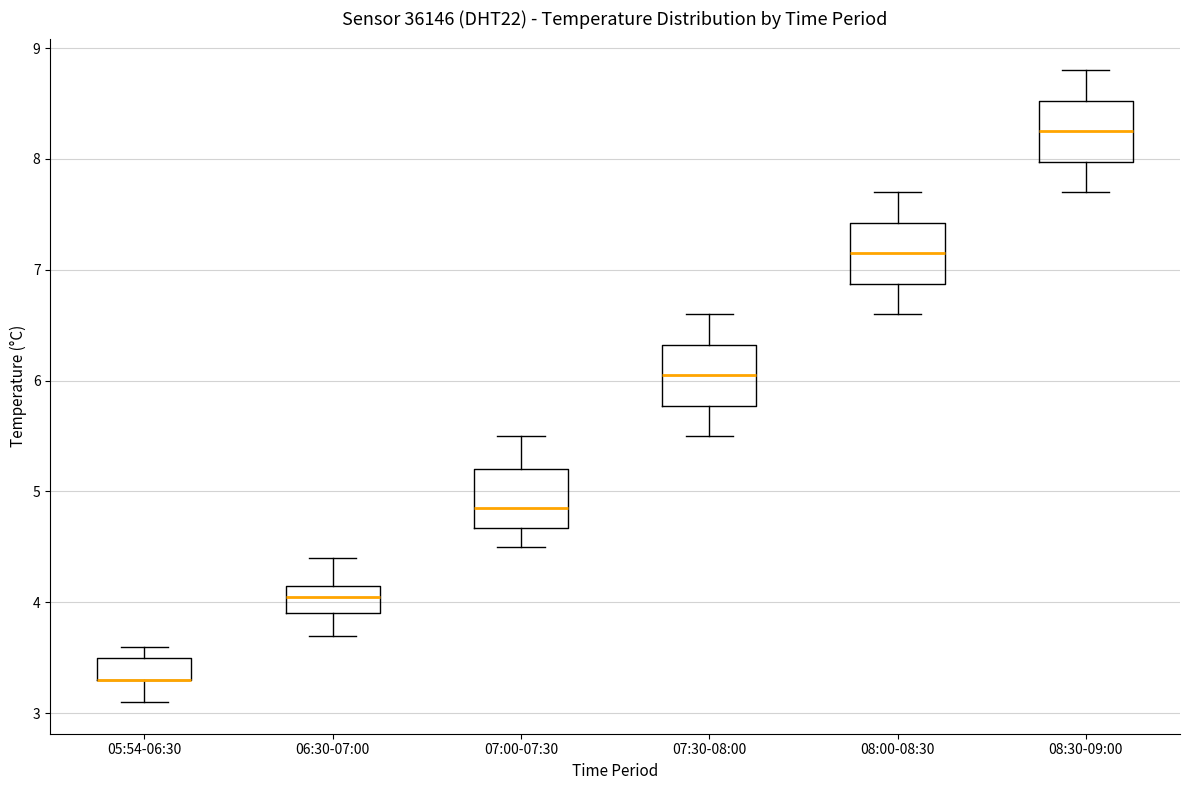

Reading left to right, transcribe this box plot: for each box, give where its median line is, the range the box spans, and where its two whiskers end, as read against the y-axis. The values are not printed on the chart, so give them approximately, as read against the axis.

05:54-06:30: median 3.3 (drawn on the box's lower edge), box 3.3 to 3.5, whiskers 3.1 to 3.6
06:30-07:00: median 4.1, box 3.9 to 4.2, whiskers 3.7 to 4.4
07:00-07:30: median 4.9, box 4.7 to 5.2, whiskers 4.5 to 5.5
07:30-08:00: median 6.1, box 5.8 to 6.3, whiskers 5.5 to 6.6
08:00-08:30: median 7.2, box 6.9 to 7.4, whiskers 6.6 to 7.7
08:30-09:00: median 8.3, box 8.0 to 8.5, whiskers 7.7 to 8.8